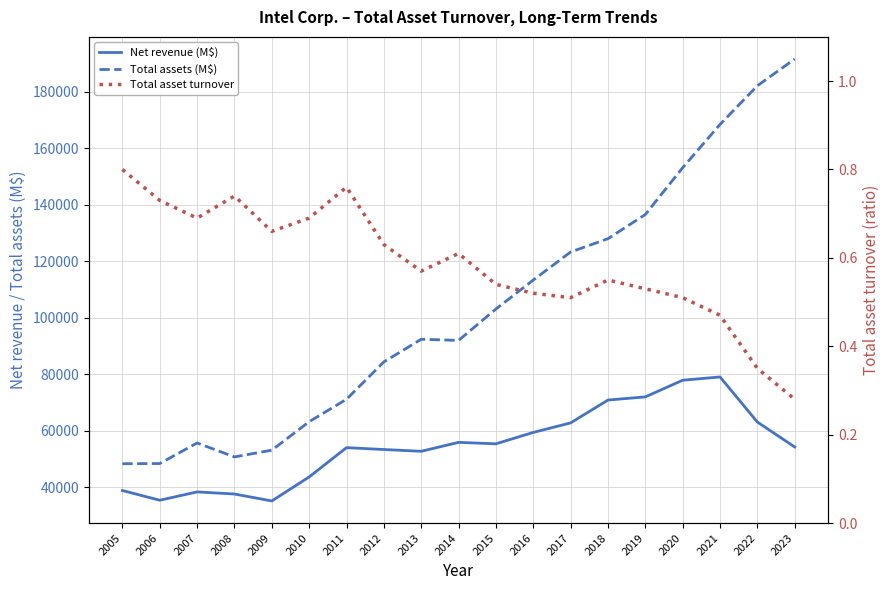

True or false: Net revenue (M$) and Total asset turnover cross at least once.

False